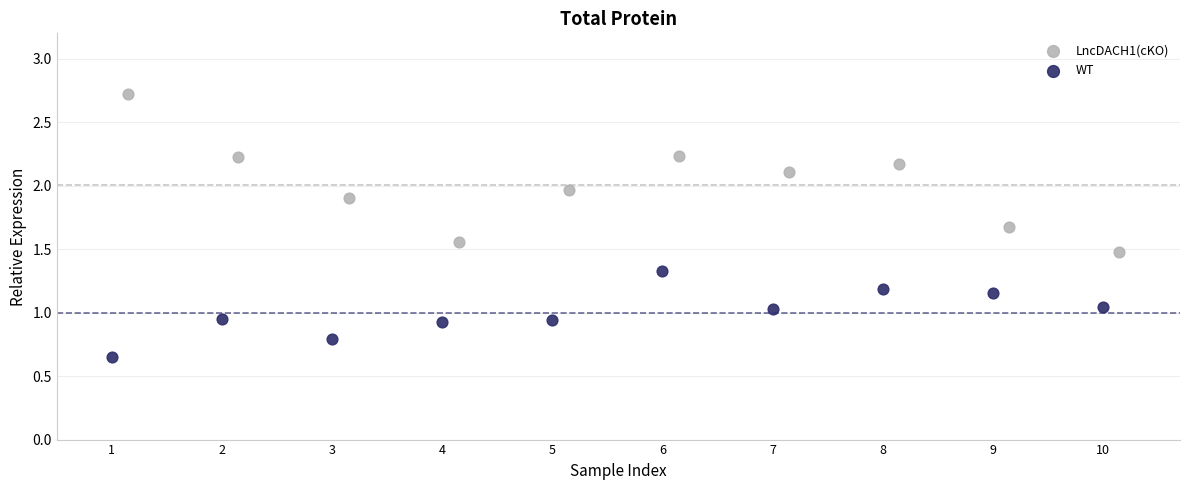

Which series contains the lowest Y value?

WT